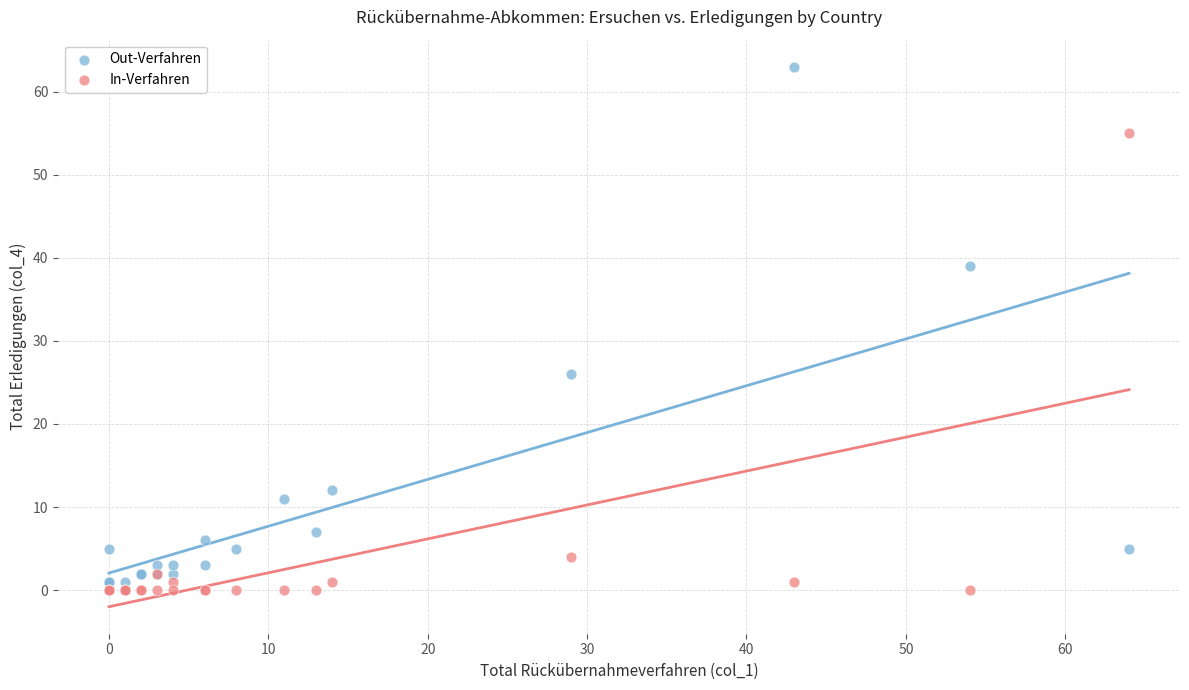

What are all the series names shown in the legend?

Out-Verfahren, In-Verfahren